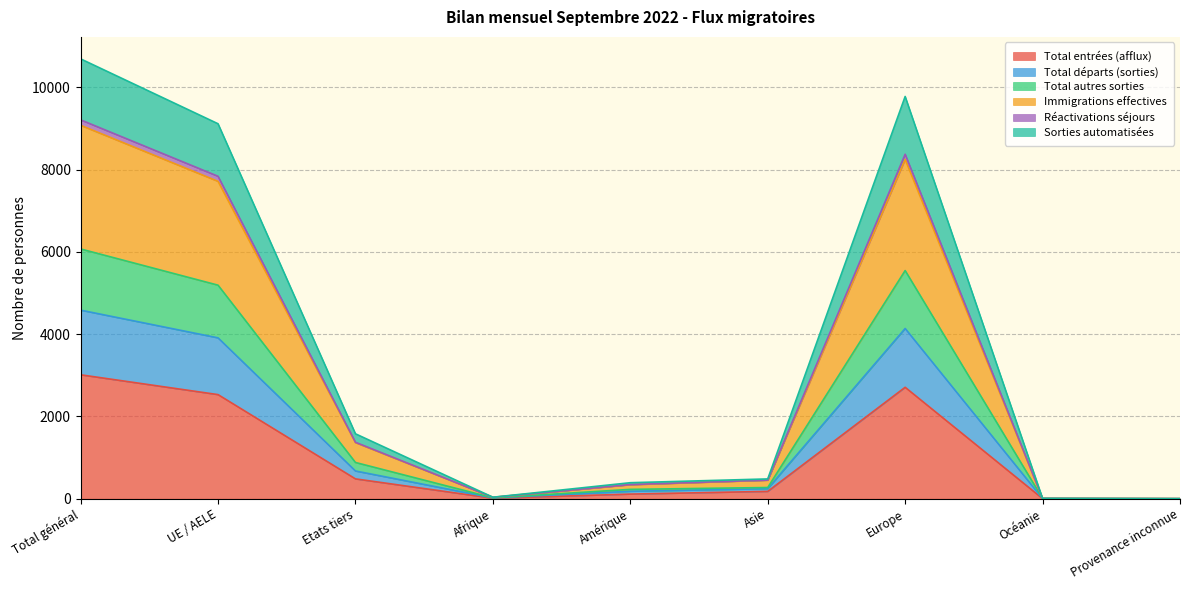

Which category has the highest value in the Total entrées (afflux) series?

Total général